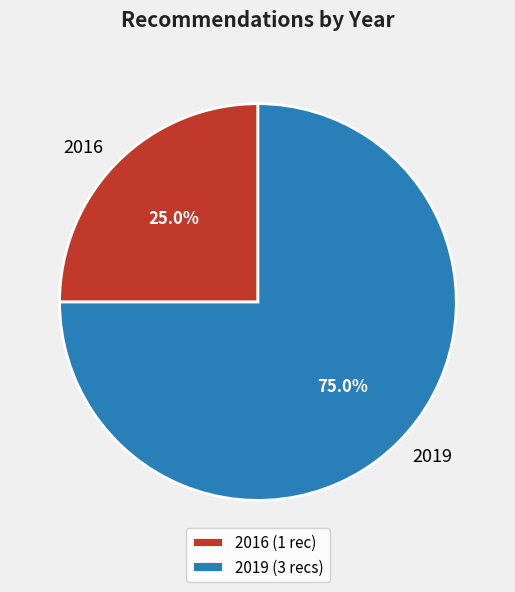

What percentage is NOT represented by 2016?

75.0%